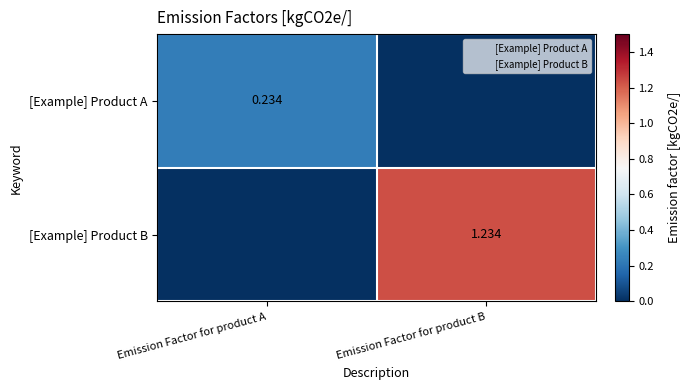

What is the total value across all series at Emission Factor for product B?

1.2